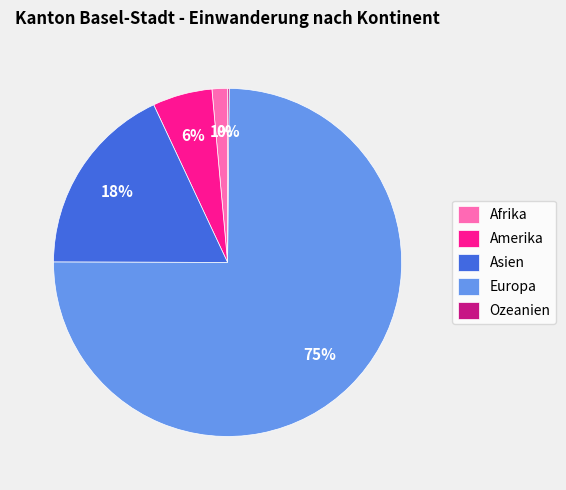

Which slice is the largest?

Europa